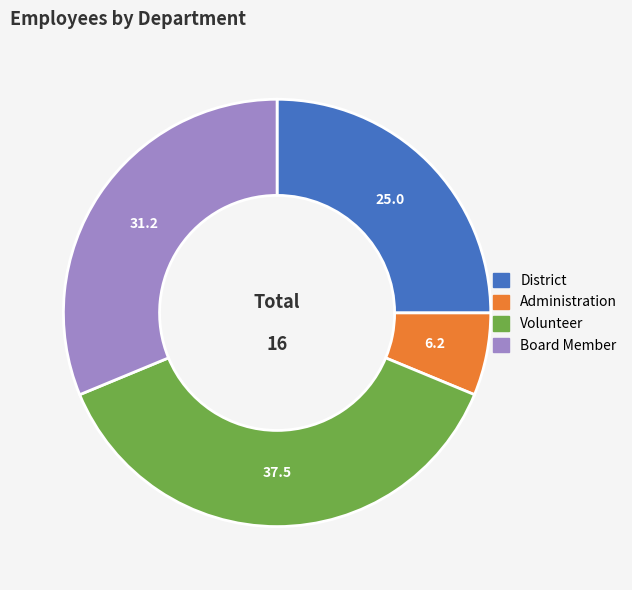

Does any single category account for the majority?

No